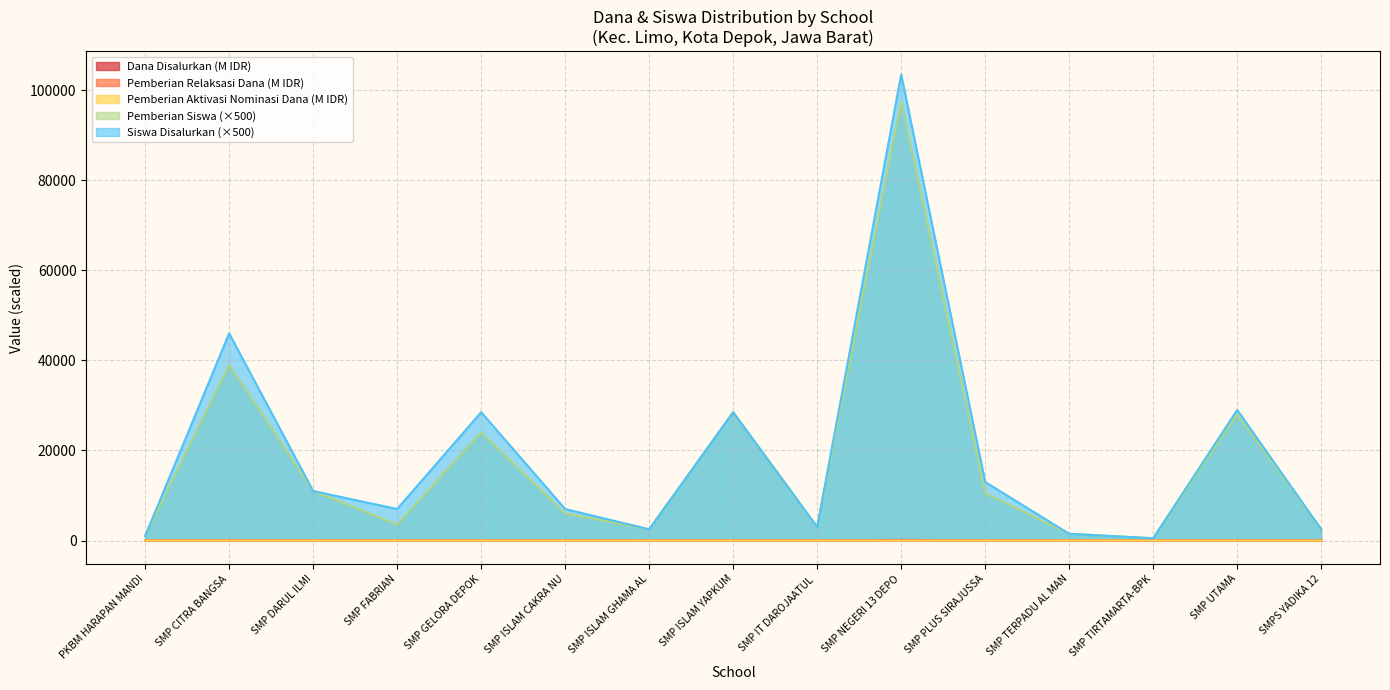

What is the difference between the Dana Disalurkan values at SMPS YADIKA 12 and SMP GELORA DEPOK?

32.6